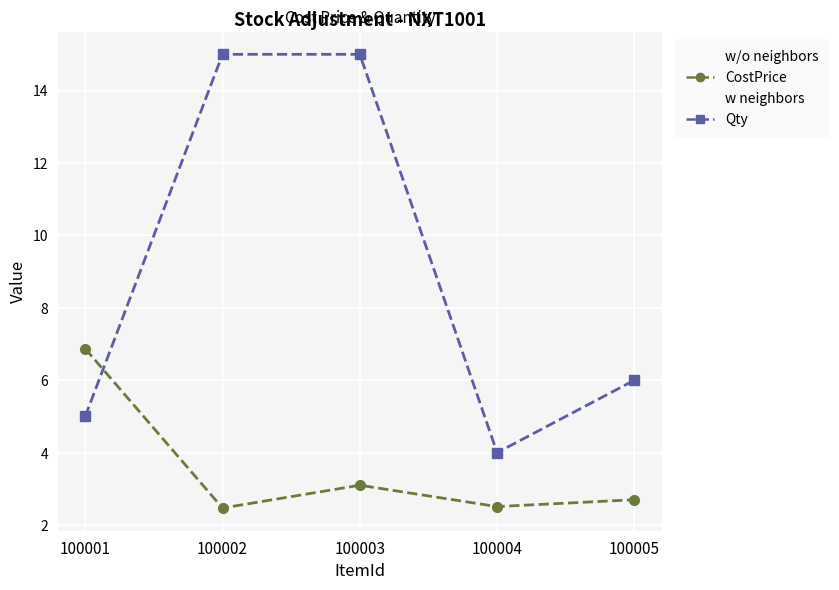

True or false: CostPrice has more than 2 points higher than both neighbors.

False